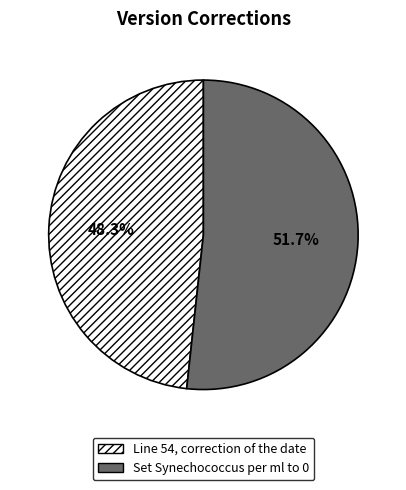

To the nearest percent, what is the combined percentage of Set Synechococcus per ml to 0 and Line 54, correction of the date?

100%